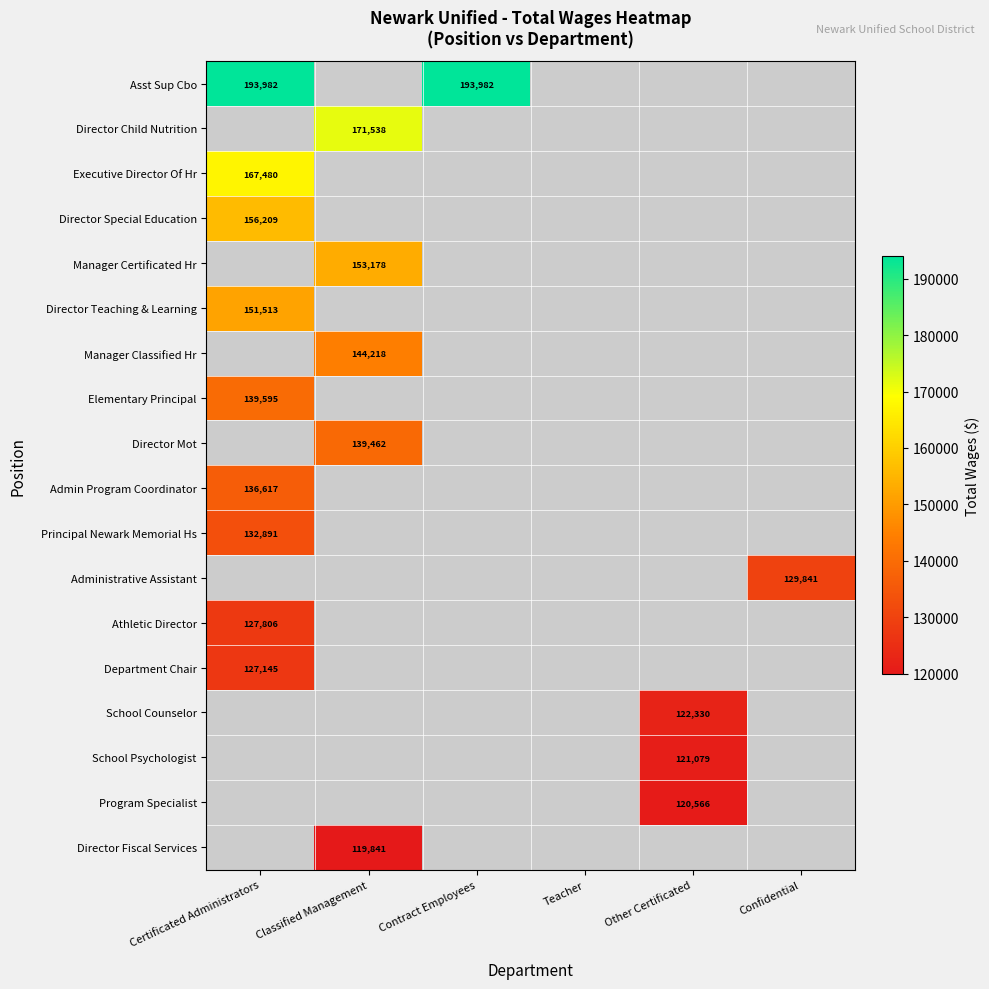

True or false: Administrative Assistant has a value of 129841 at Confidential.

True